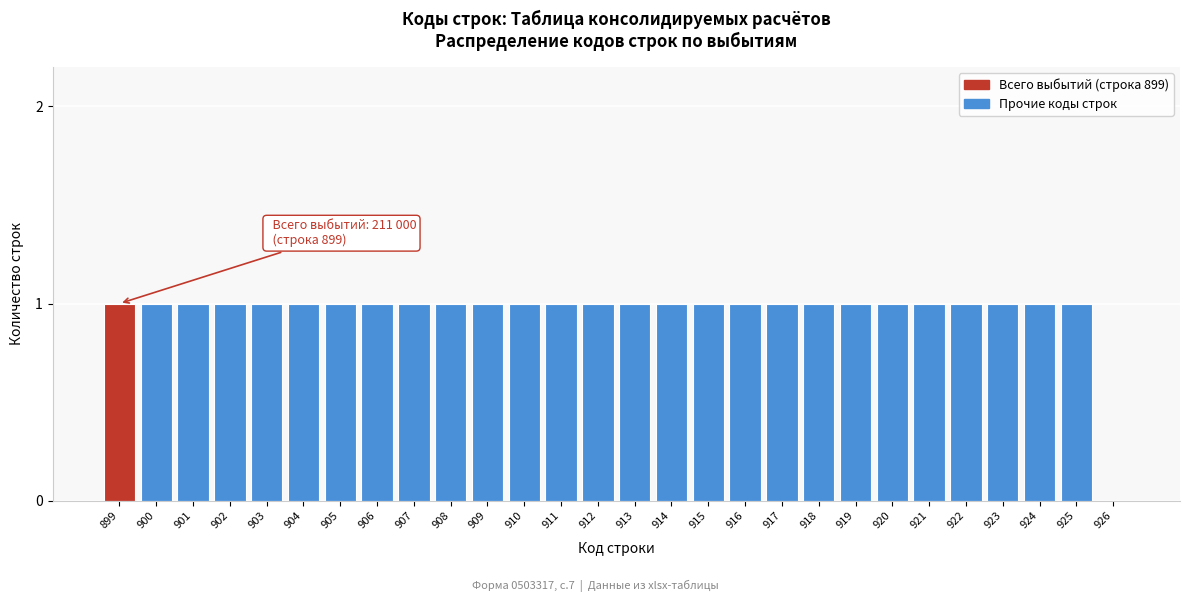

Reading left to right, list all the values displayed in this chart.

899=1	900=1	901=1	902=1	903=1	904=1	905=1	906=1	907=1	908=1	909=1	910=1	911=1	912=1	913=1	914=1	915=1	916=1	917=1	918=1	919=1	920=1	921=1	922=1	923=1	924=1	925=1	926=0